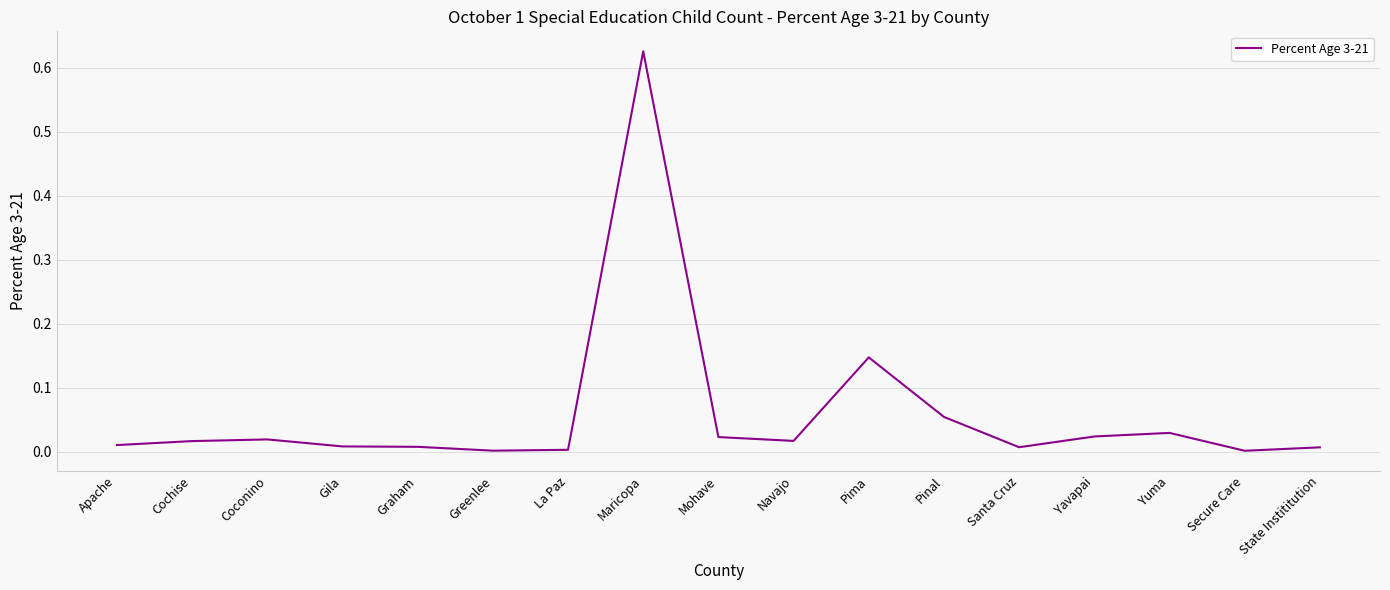

True or false: the data shows 0.0 at Yuma.

True